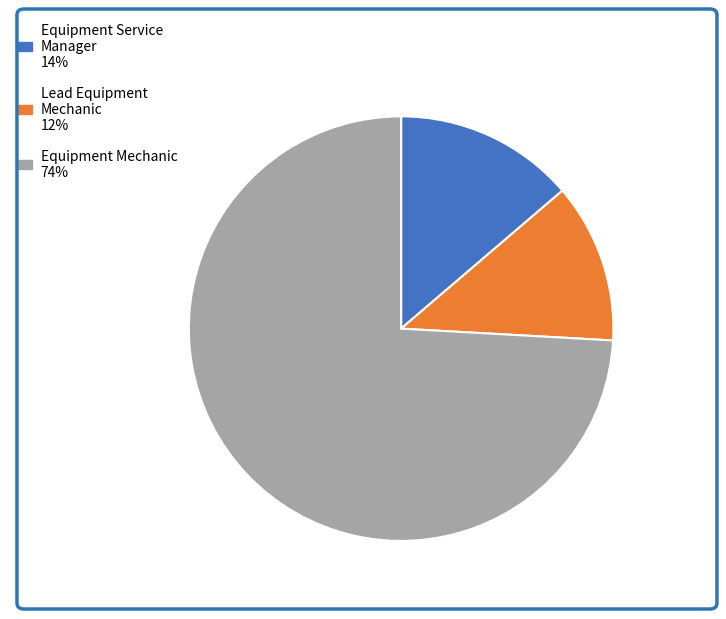

Is there a majority slice in this chart?

Yes